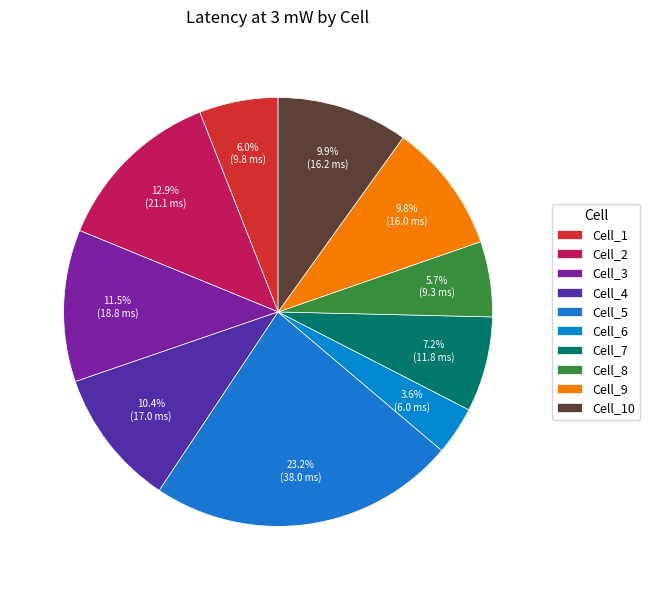

How many slices are in this pie chart?

10